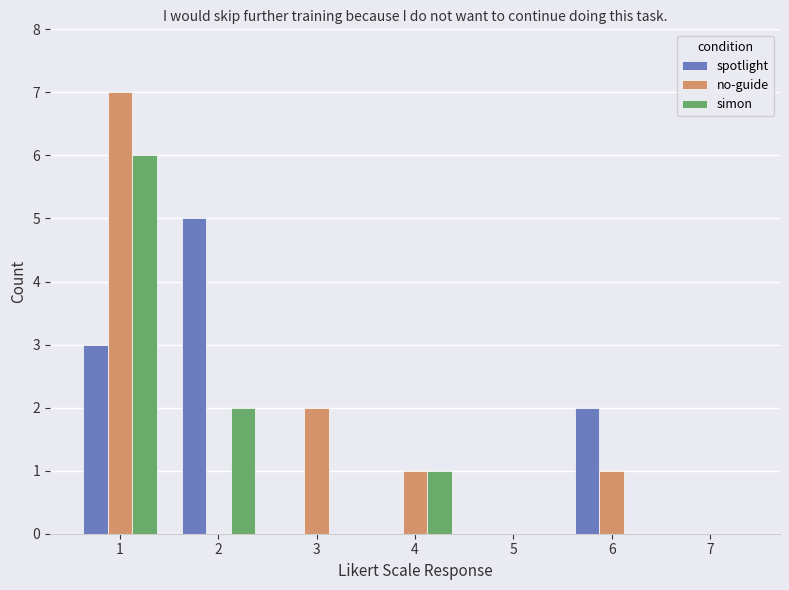

Is the value of no-guide at 6 greater than the value of spotlight at 1?

No